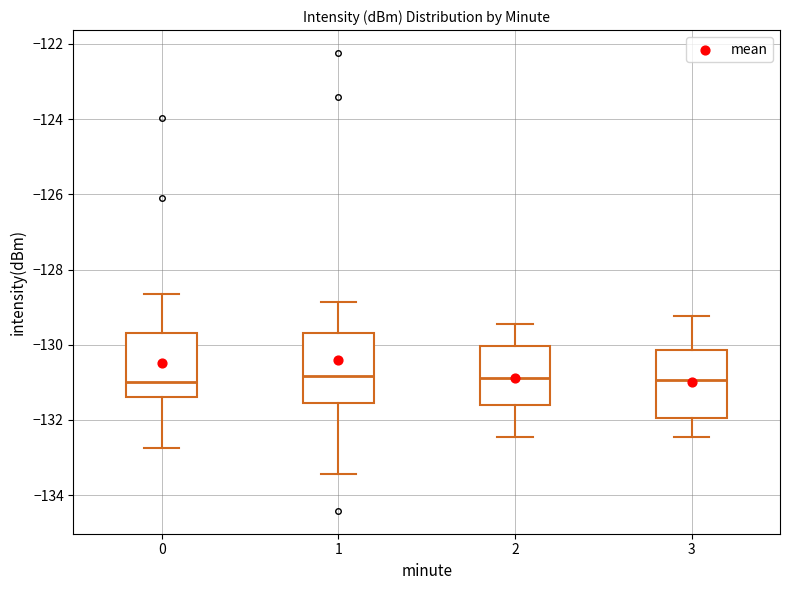

Reading left to right, transcribe this box plot: for each box, give where its median line is, the range the box spans, and where its two whiskers end, as read against the y-axis. The values are not printed on the chart, so give them approximately, as read against the axis.

0: median -131.0, box -131.4 to -129.6, whiskers -132.8 to -128.6
1: median -130.8, box -131.6 to -129.6, whiskers -133.4 to -128.8
2: median -130.8, box -131.6 to -130.0, whiskers -132.4 to -129.4
3: median -131.0, box -132.0 to -130.2, whiskers -132.4 to -129.2